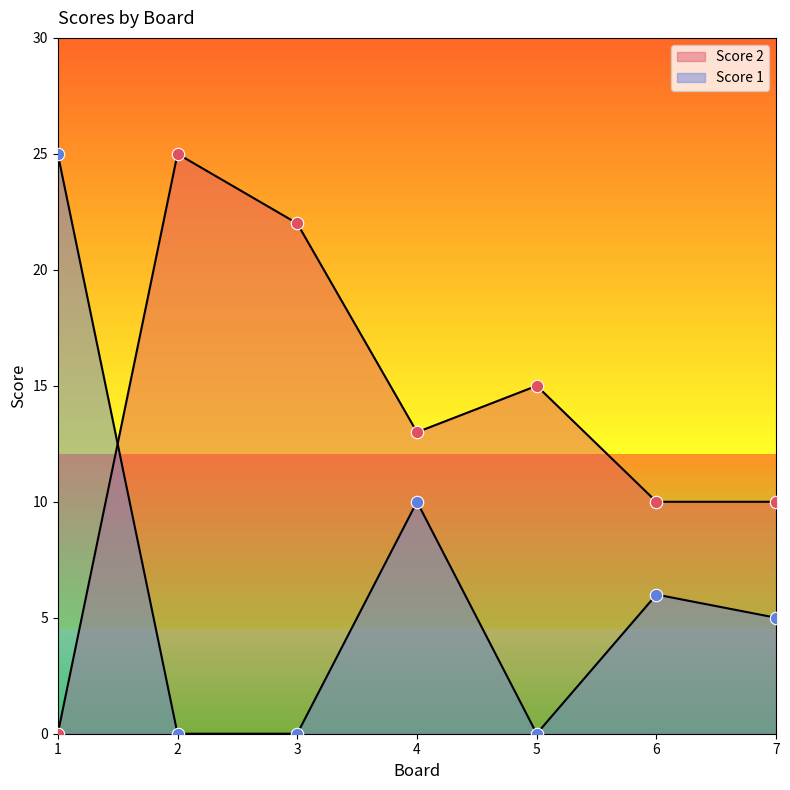

What is the total value across all series at 5?

15